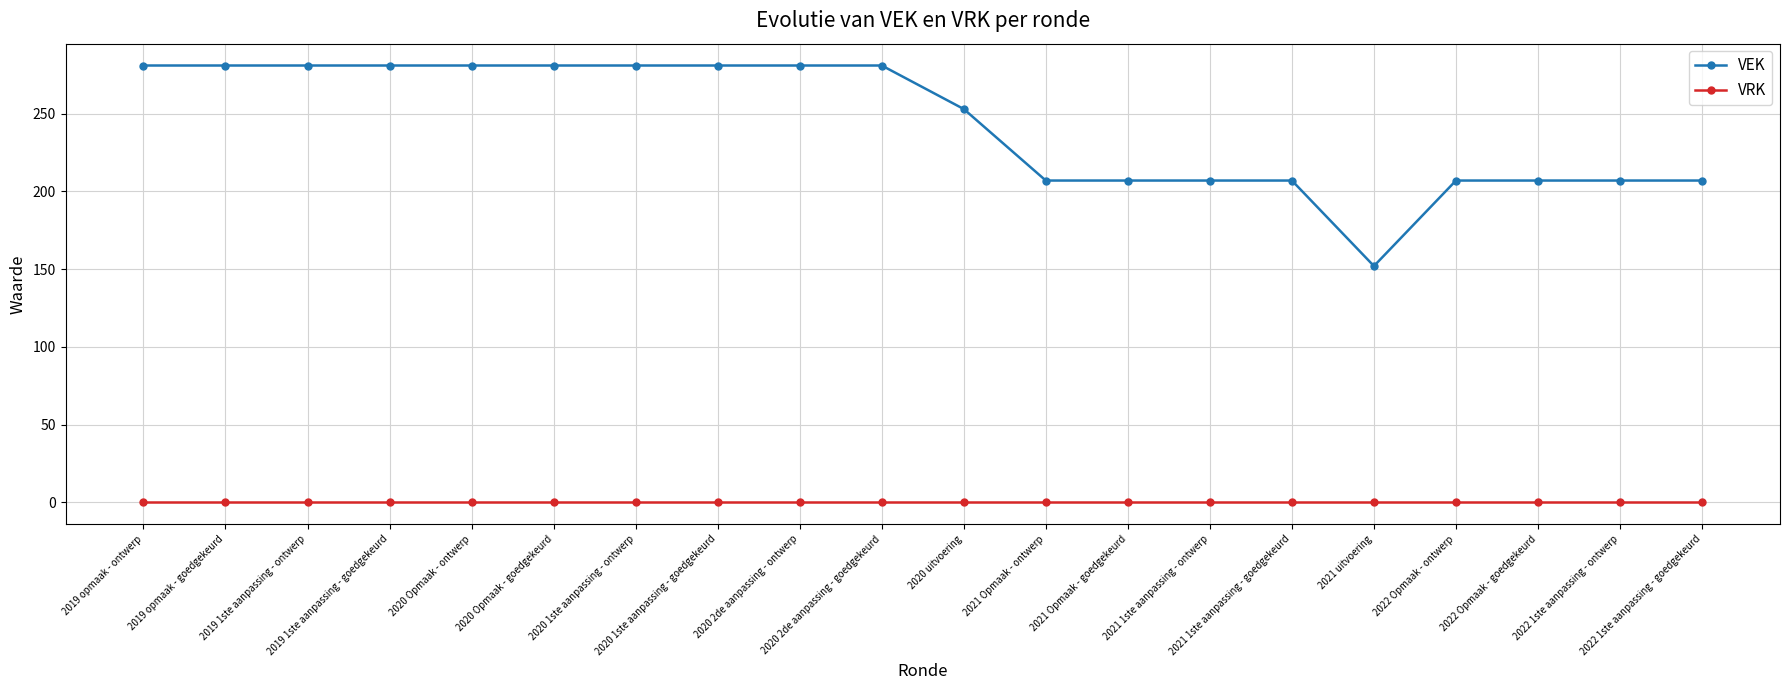

Which series has the largest total across all categories?

VEK